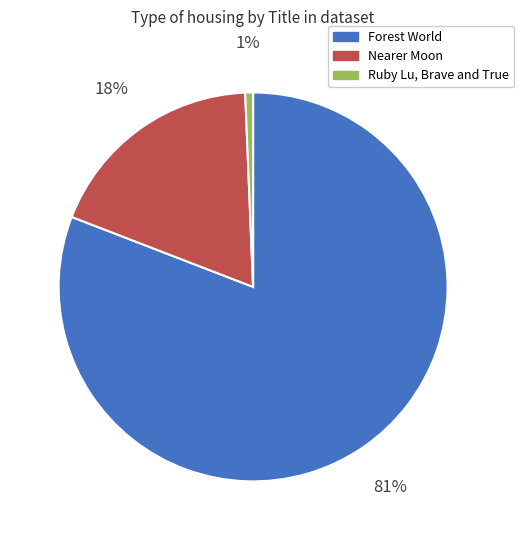

Which slice is the smallest?

Ruby Lu, Brave and True